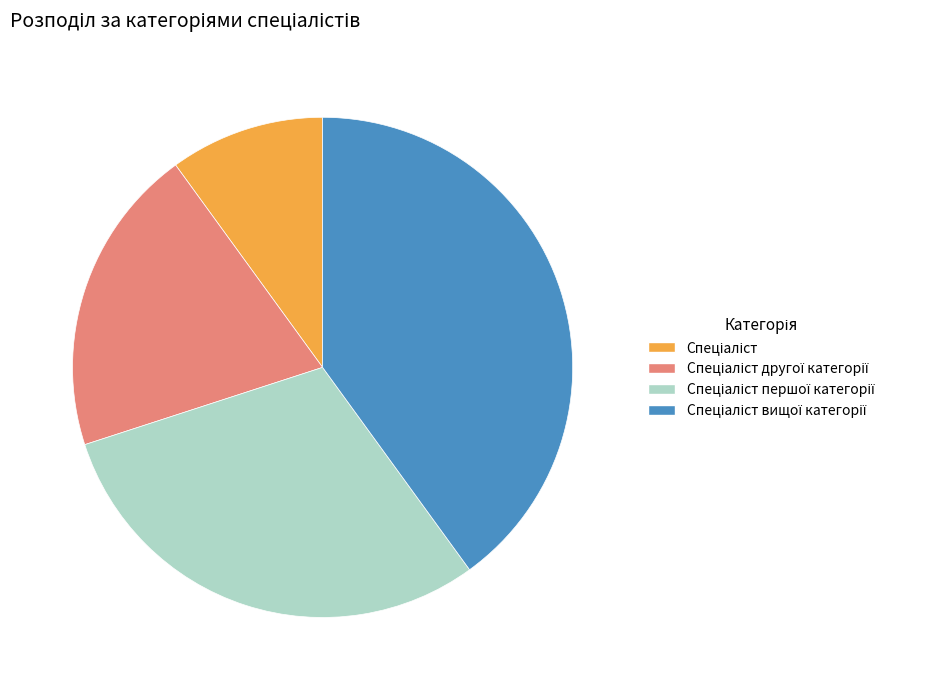

Is there any slice that represents more than half of the pie?

No